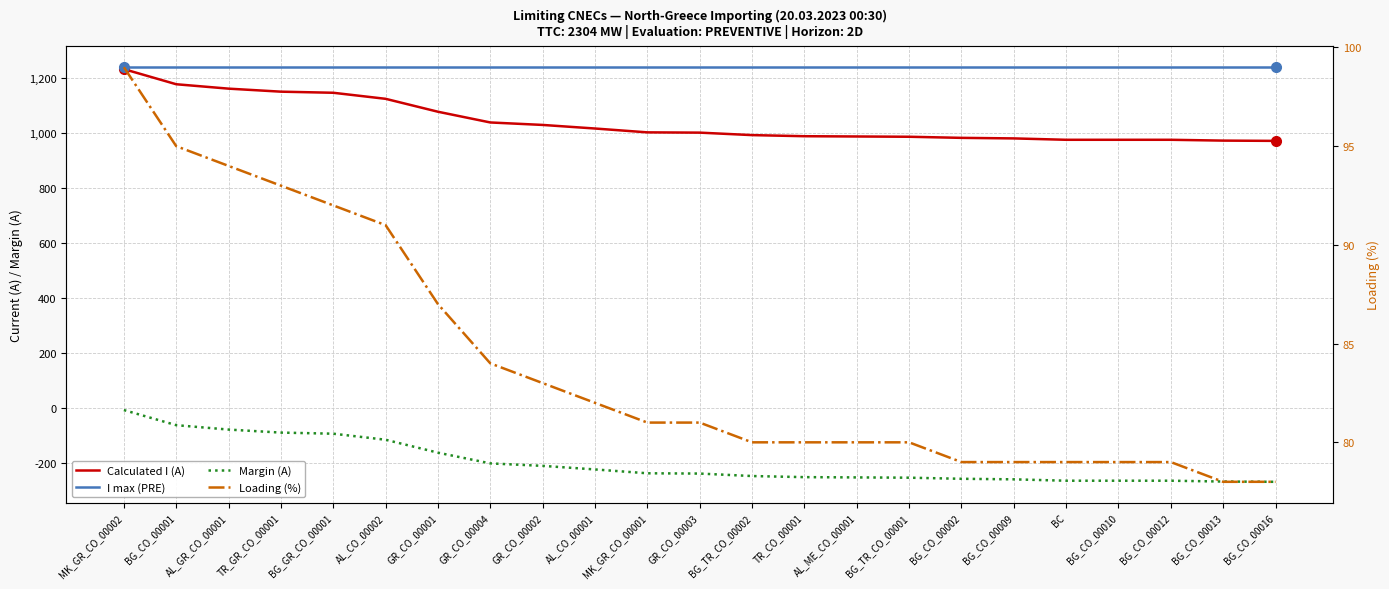

Reading right to left, list all the values displayed in this chart.

Calculated I (A): 972	973	976	976	976	981	983	987	988	989	993	1002	1003	1017	1030	1039	1078	1125	1147	1151	1162	1178	1233
I max (PRE): 1240	1240	1240	1240	1240	1240	1240	1240	1240	1240	1240	1240	1240	1240	1240	1240	1240	1240	1240	1240	1240	1240	1240
Margin (A): -268	-267	-264	-264	-264	-259	-257	-253	-252	-251	-247	-238	-237	-223	-210	-201	-162	-115	-93	-89	-78	-62	-7
Loading (%): 78	78	79	79	79	79	79	80	80	80	80	81	81	82	83	84	87	91	92	93	94	95	99